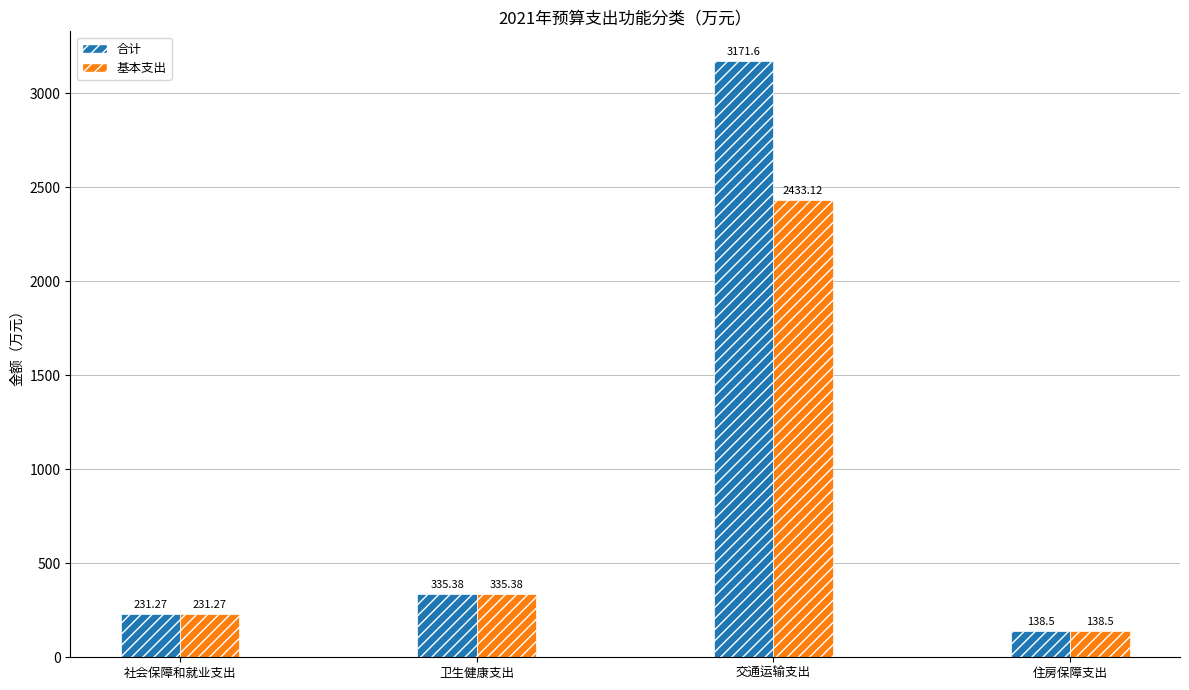

What is the average value of the 基本支出 series?

784.6